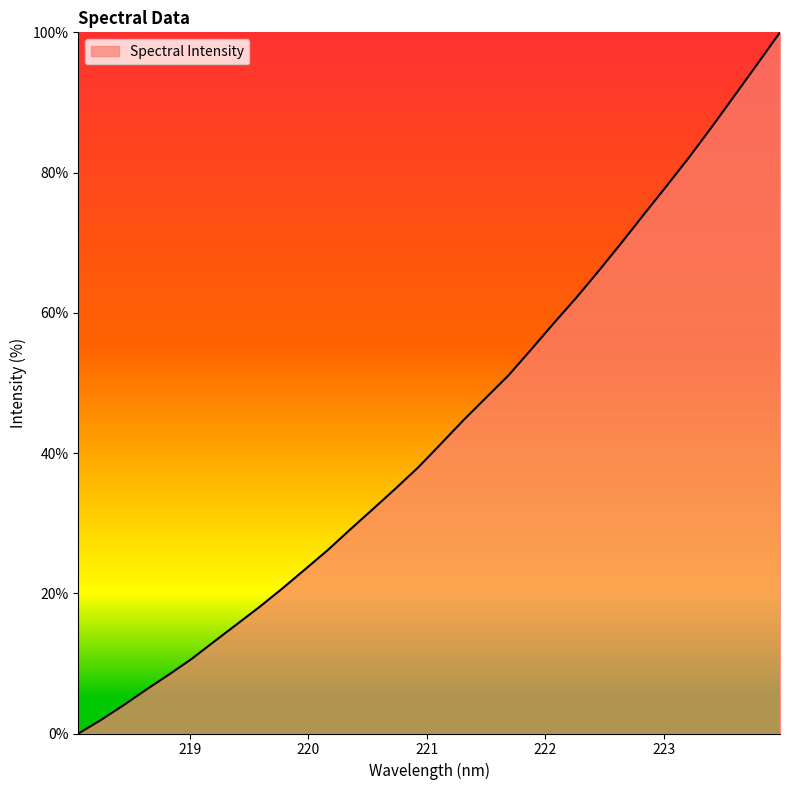

Count the number of values greater than 41.

16